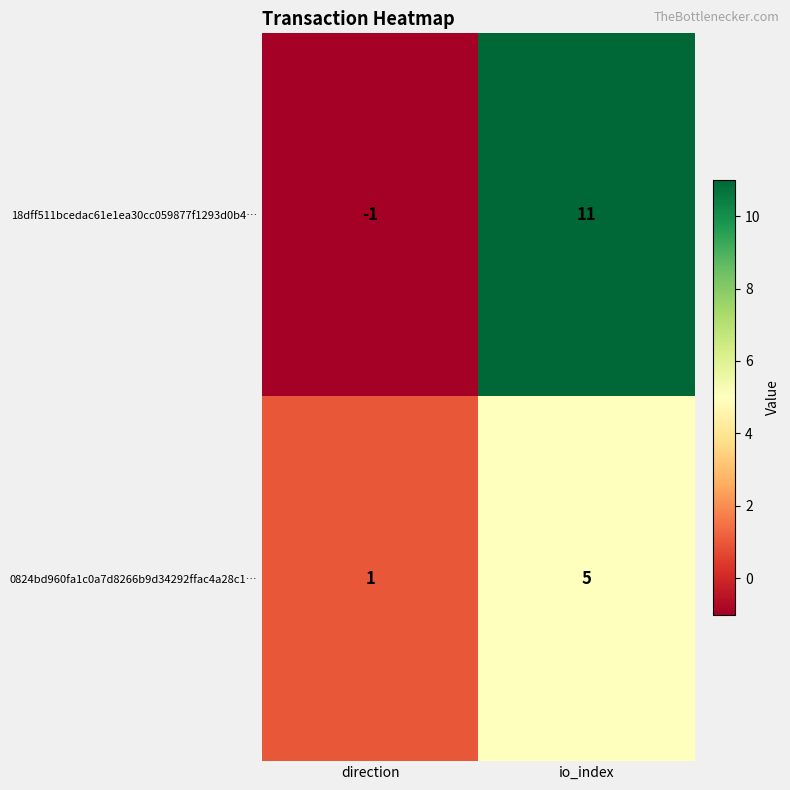

At which label is 18dff511bcedac61e1ea30cc059877f1293d0b4… closest to 5?

direction